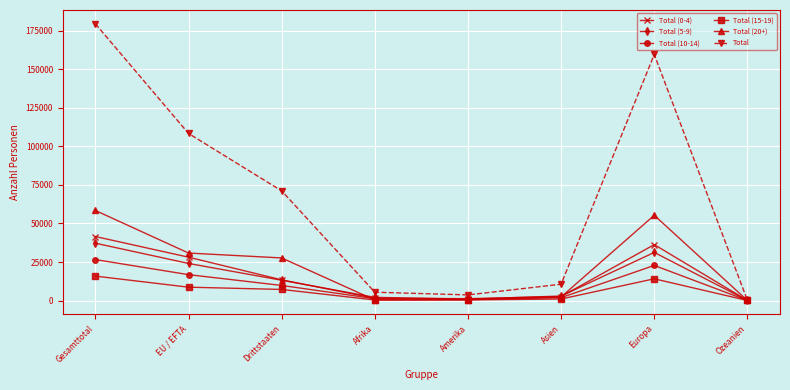

At how many categories does at least one series exceed 61910?

4